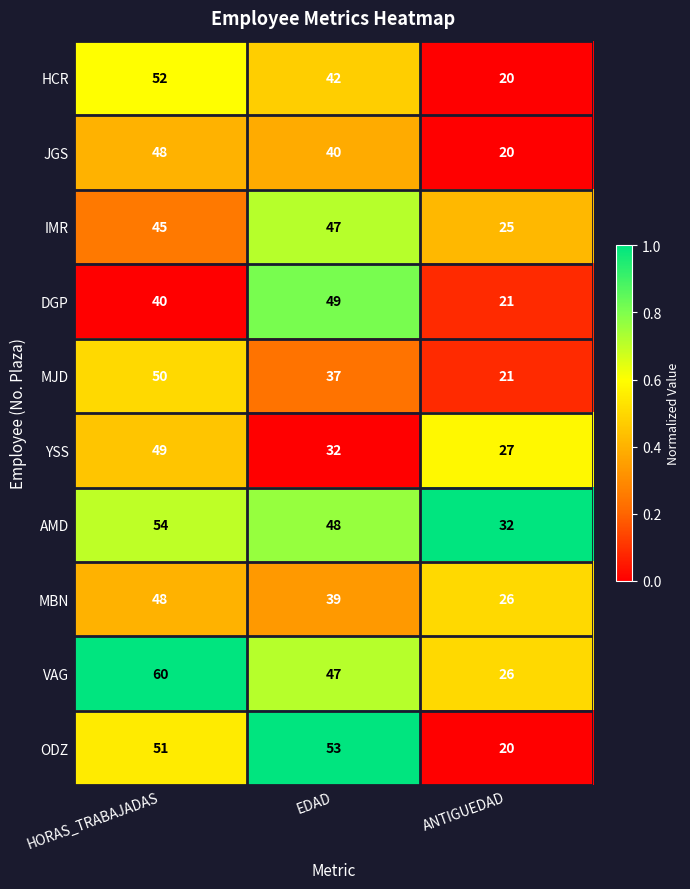

What is the difference between the maximum and second lowest values in the VAG series?

13